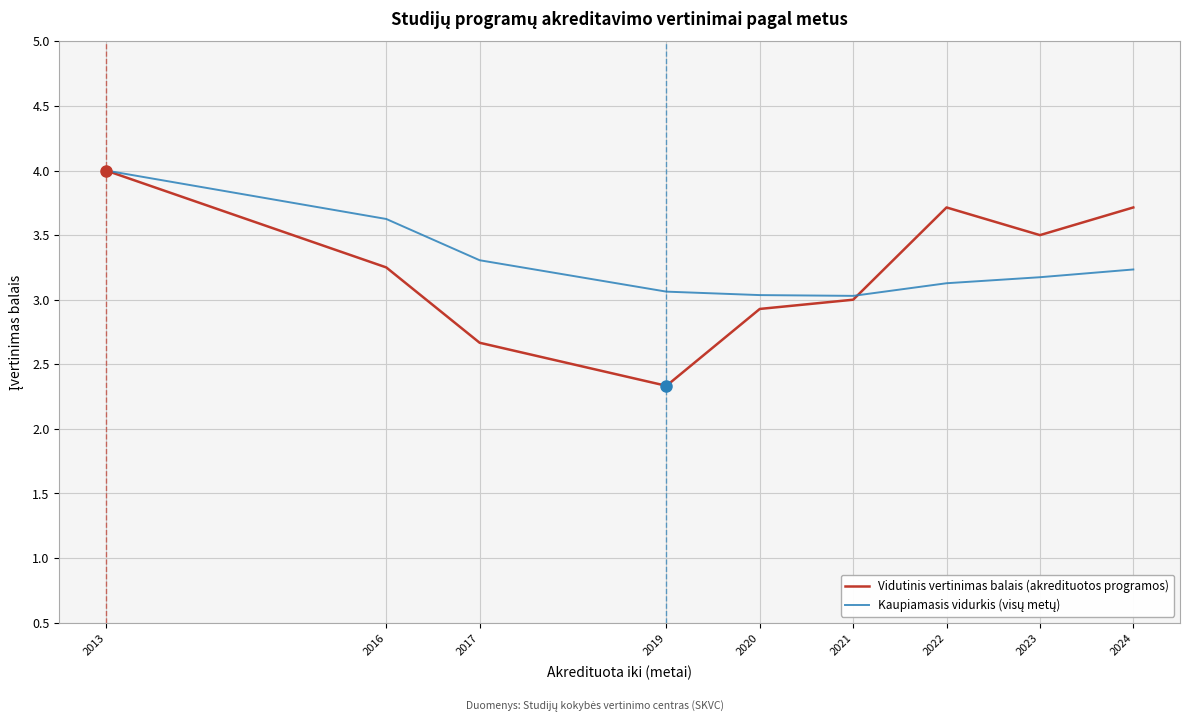

Which series has the widest spread of values?

Vidutinis vertinimas balais (akredituotos programos)